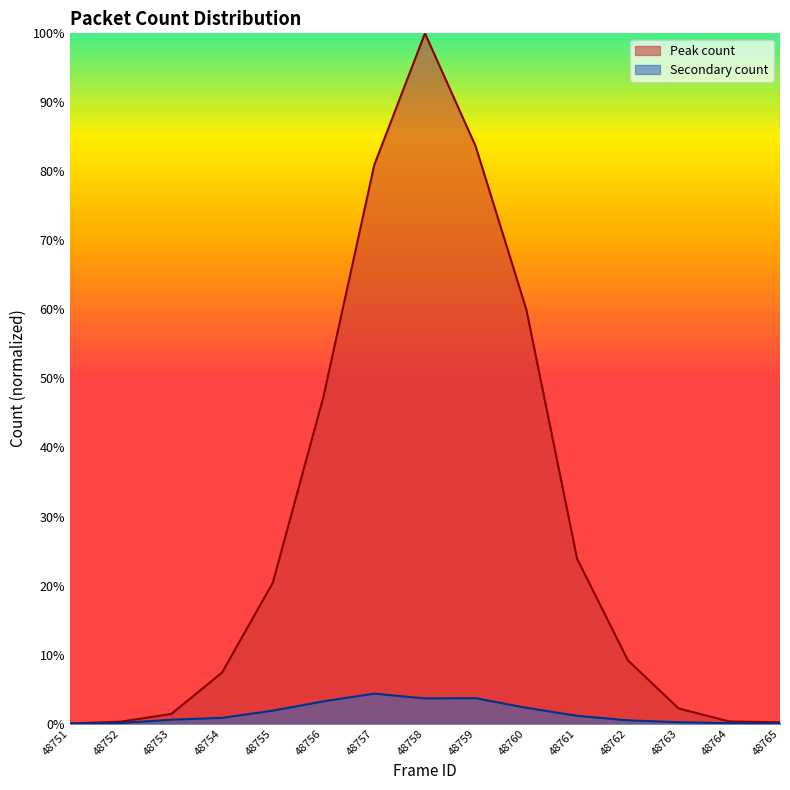

True or false: Peak count has more than 2 interior local peaks.

False